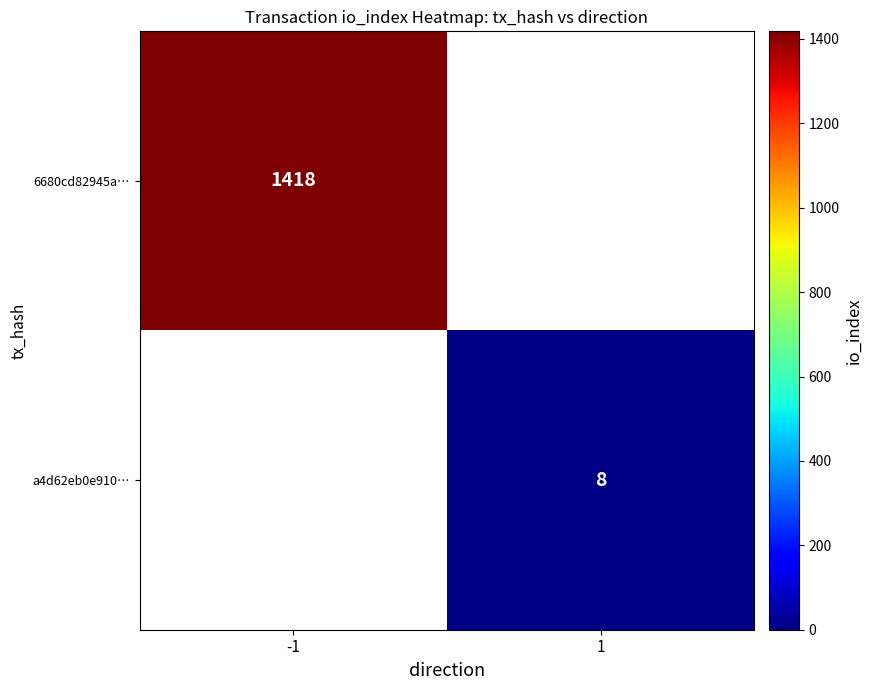

How many data points does each series have?

2